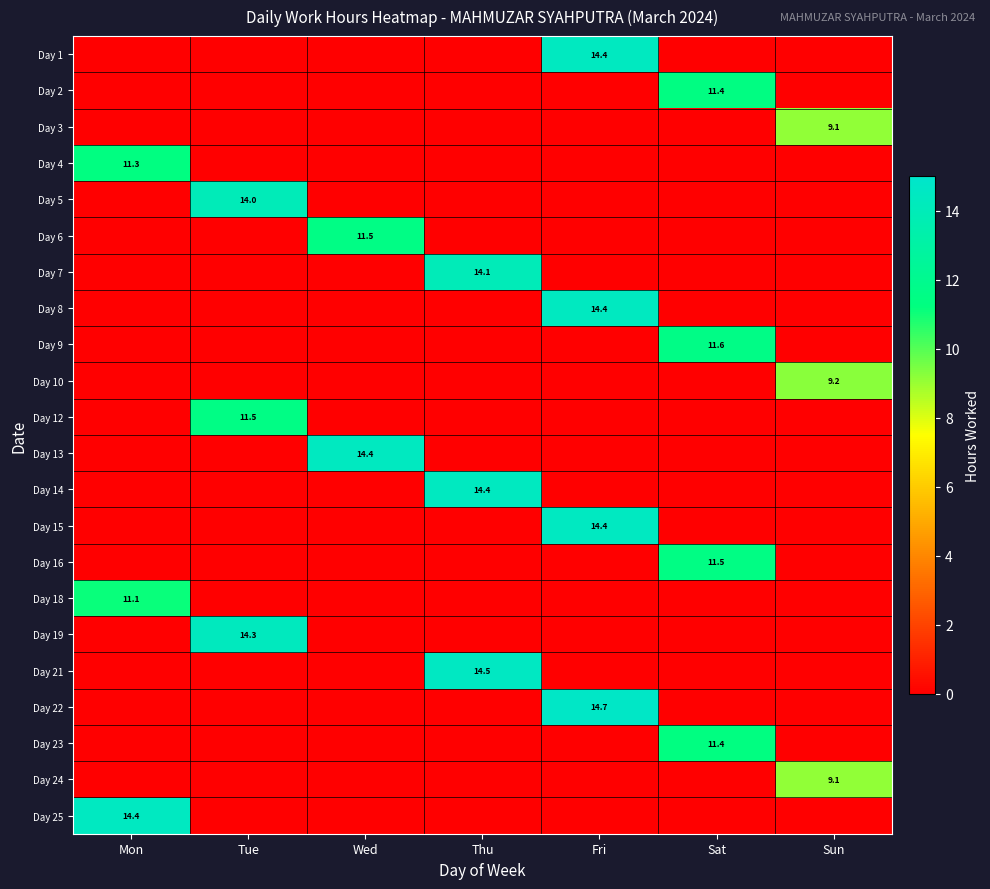

How many values in Day 15 are above zero?

1